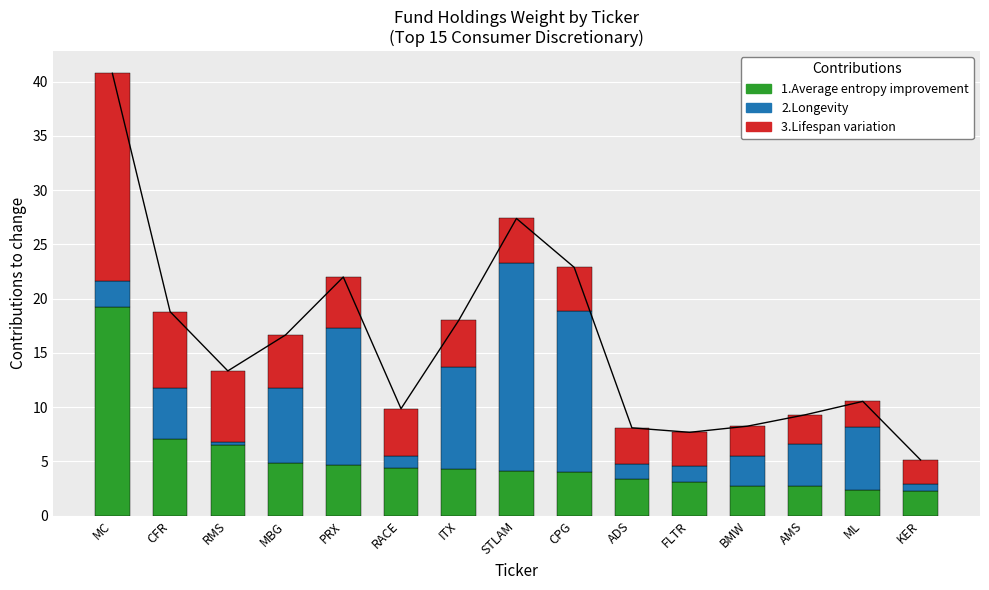

How many data points in 1.Average entropy improvement are less than 4?

6